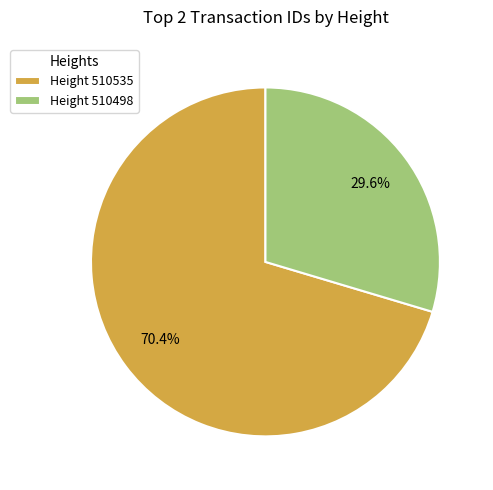

Combined, do Height 510535 and Height 510498 account for over 50%?

Yes